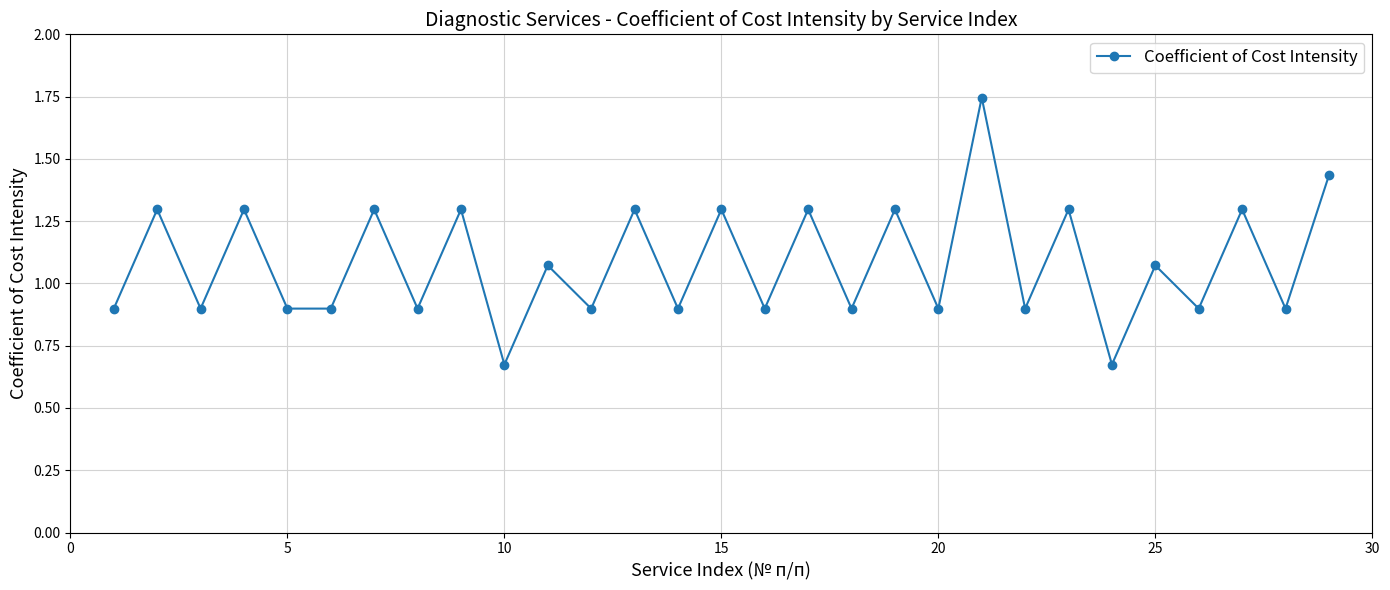

What is the sum of all values?

31.3